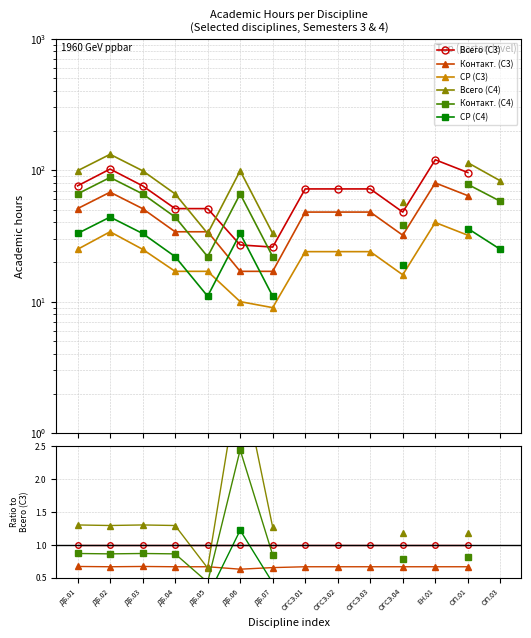

Between ОП.01 and ОГСЭ.03, which is larger?

ОП.01